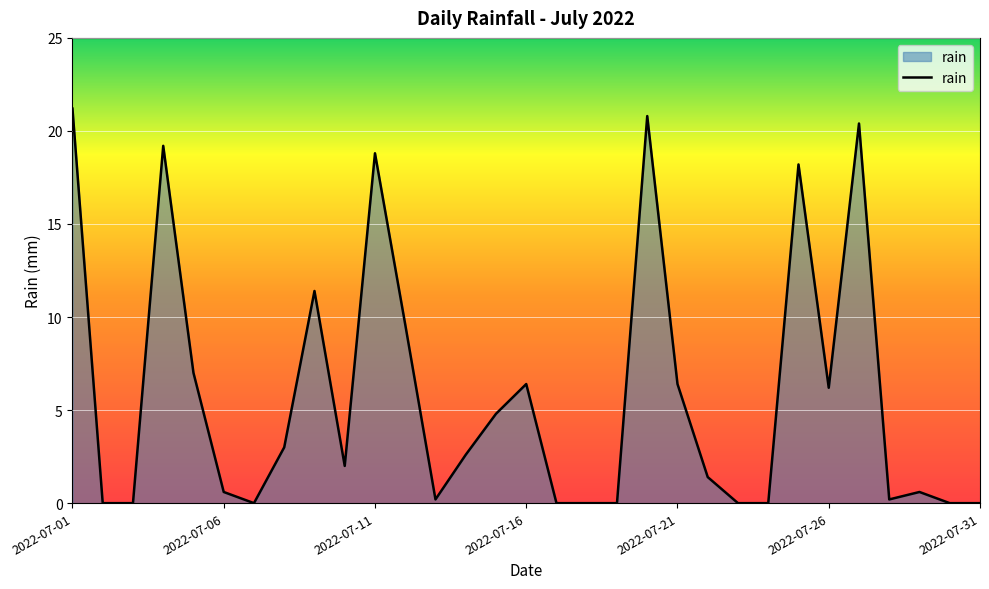

What is the difference between the maximum and minimum values?

21.2